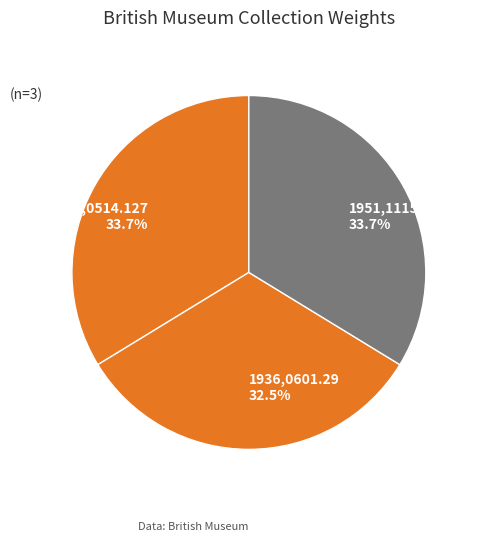

How much of the chart is everything except 1936,0601.29?

67.5%